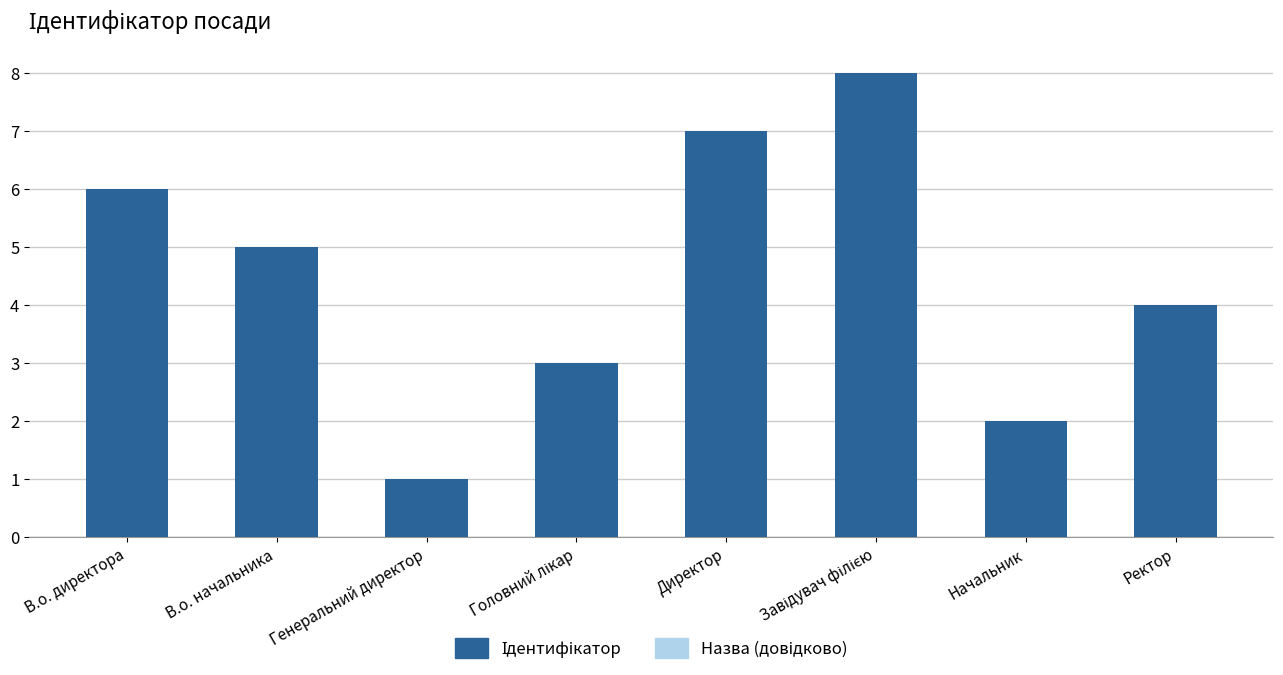

What is the approximate value at Директор?

7